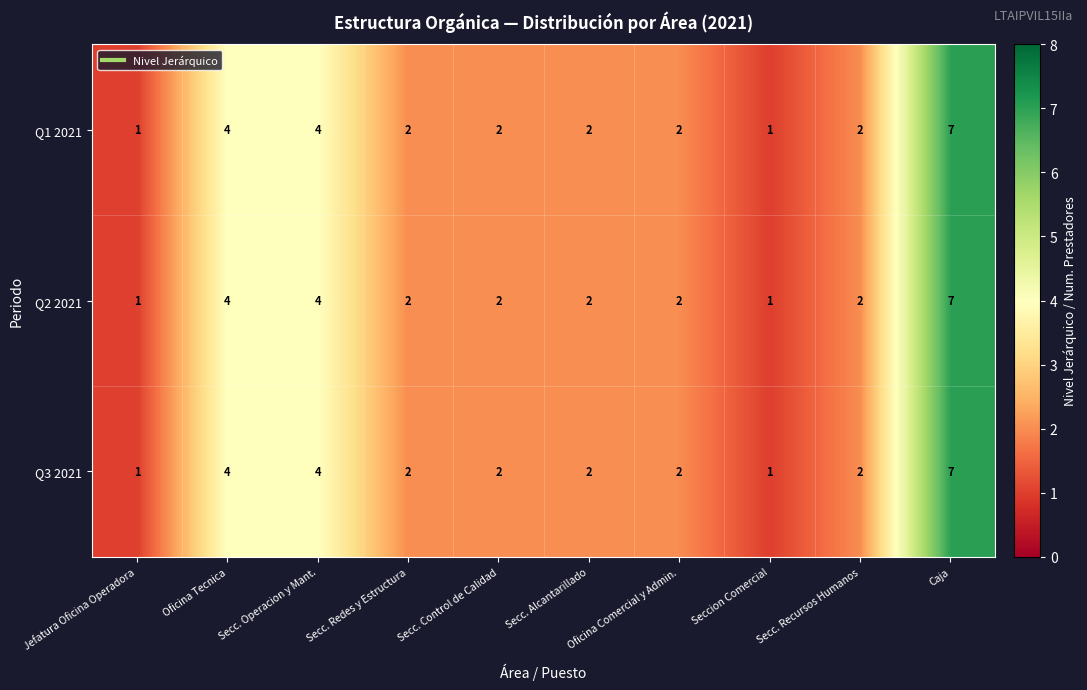

At which label does Q2 2021 first exceed 2?

Oficina Tecnica